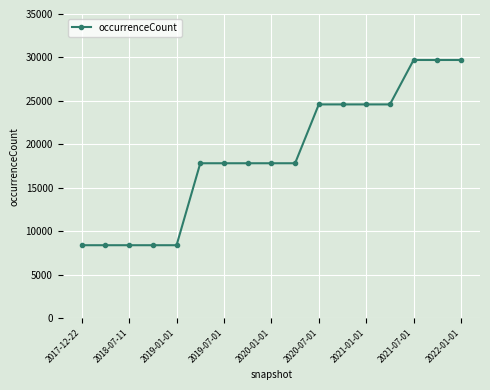

What is the average value?

18740